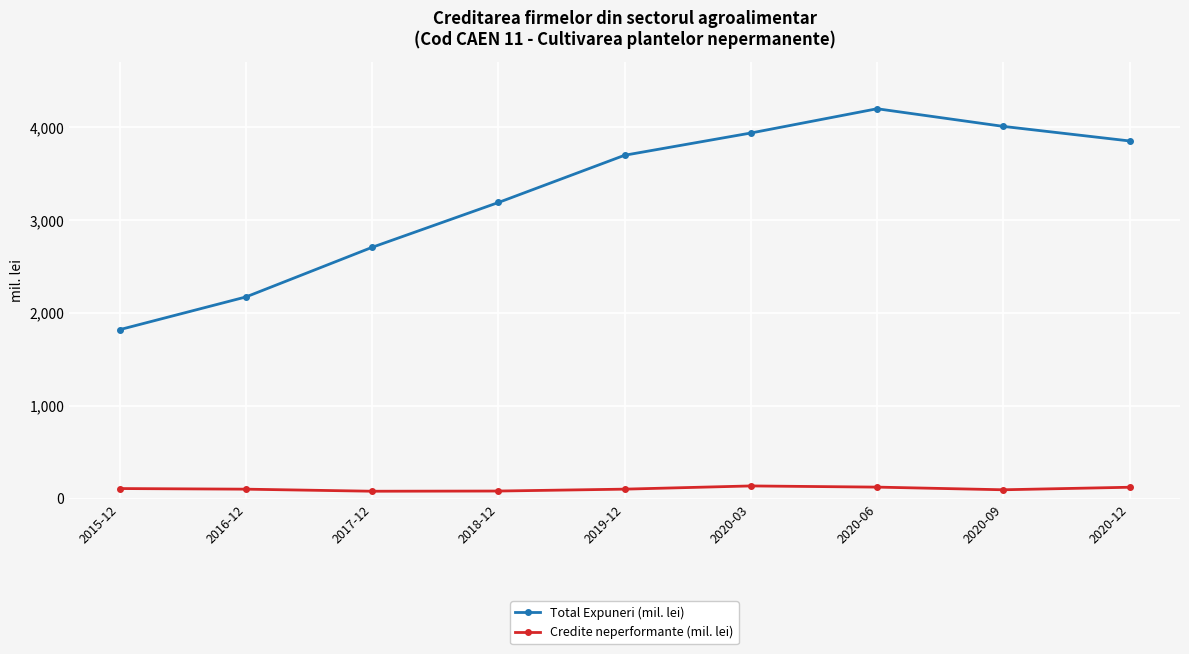

True or false: Total Expuneri (mil. lei) has a value of 1600.5 at 2020-06.

False